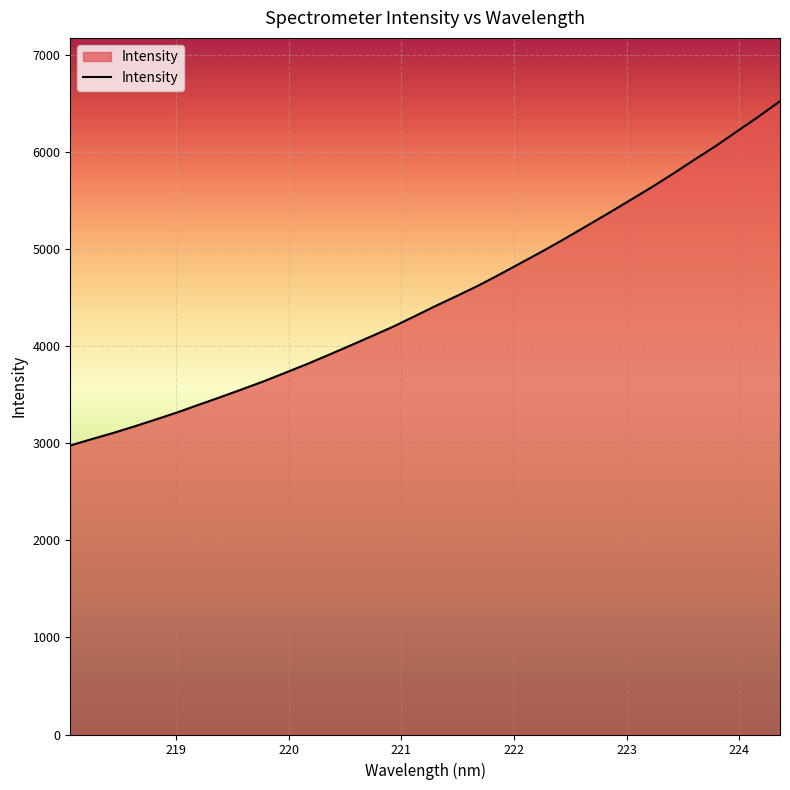

What is the smallest value displayed?

2975.4